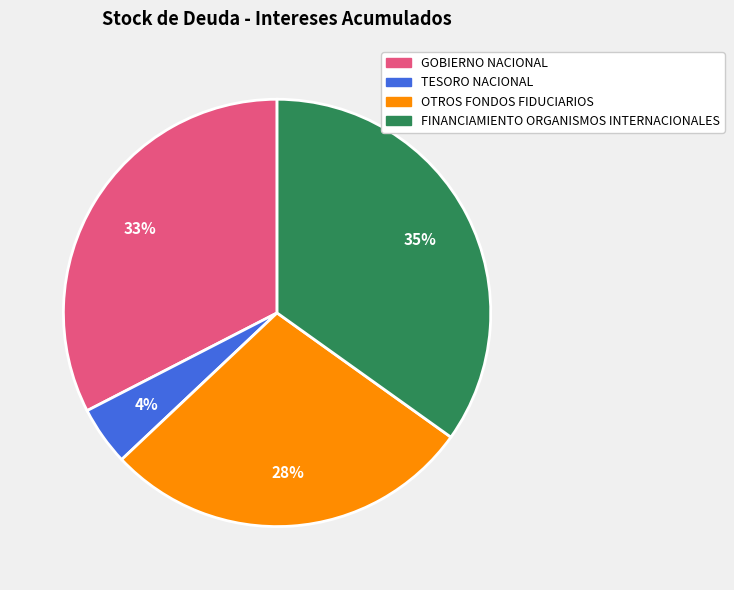

Rank the categories by value from lowest to highest.

TESORO NACIONAL, OTROS FONDOS FIDUCIARIOS, GOBIERNO NACIONAL, FINANCIAMIENTO ORGANISMOS INTERNACIONALES